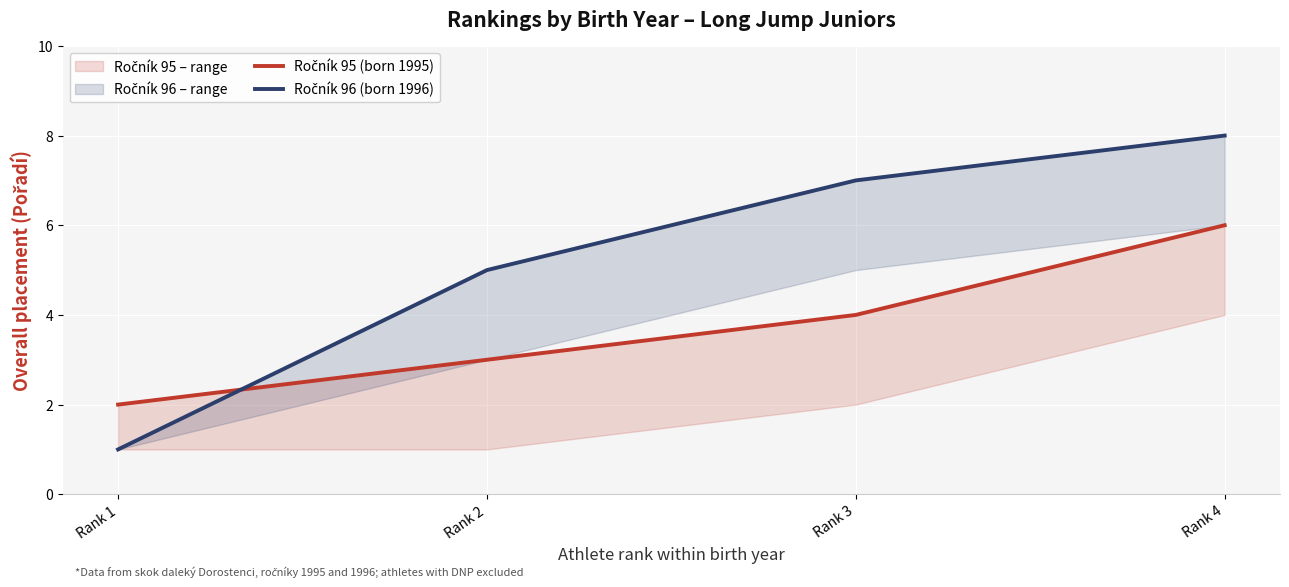

What is the approximate value of Ročník 96 (born 1996) at Rank 4?

8